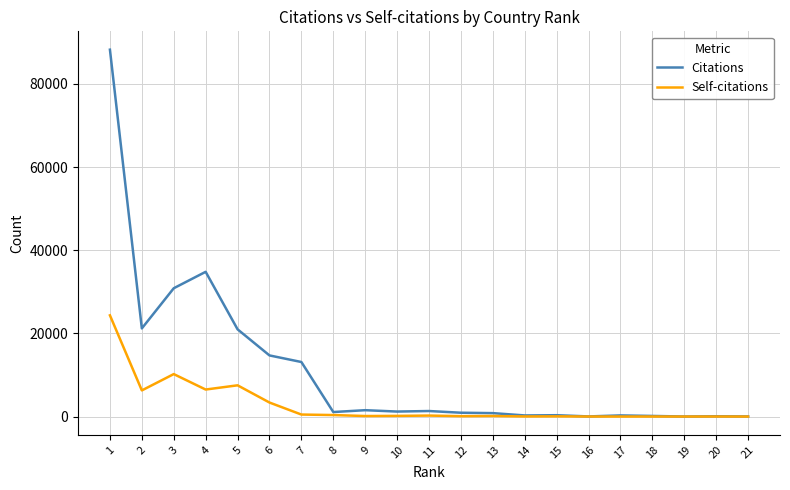

What is the difference between the highest and lowest values at 5?

13468